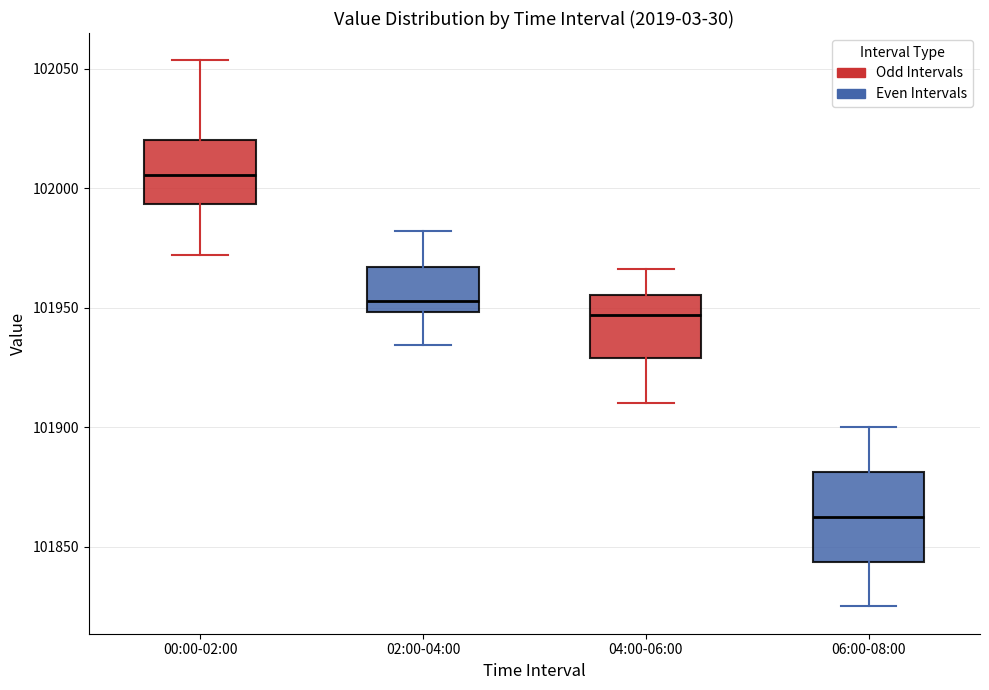

Where does the median line of the box for 00:00-02:00 sit on the y-axis? The values are not printed on the chart, so give them approximately, as read against the axis.

102005